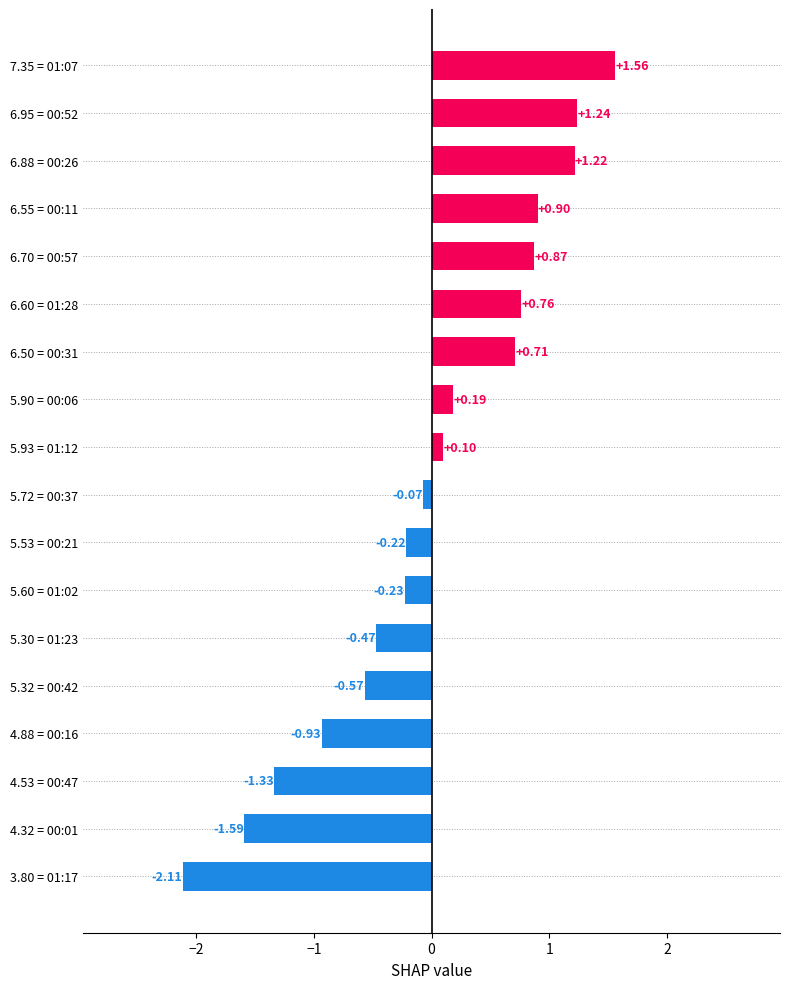

How many values exceed 0?

9